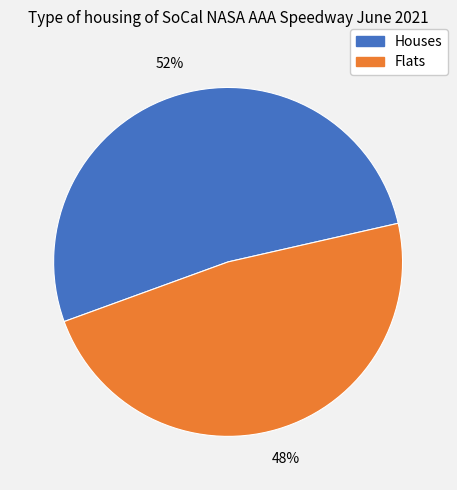

To the nearest percent, what is the average slice percentage?

50%